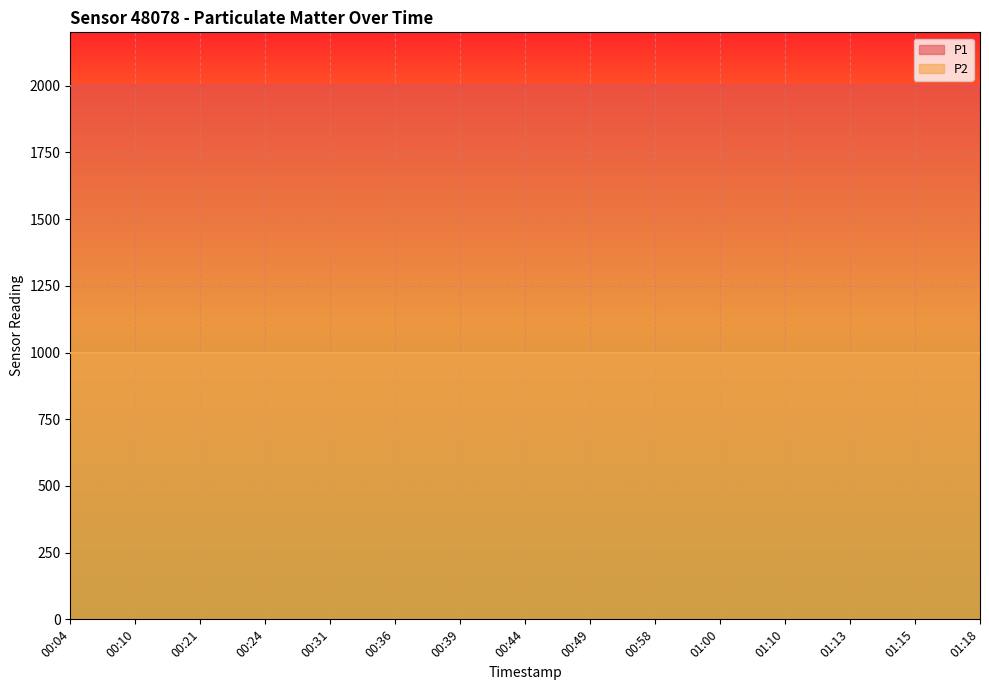

True or false: P1 and P2 cross at least once.

False